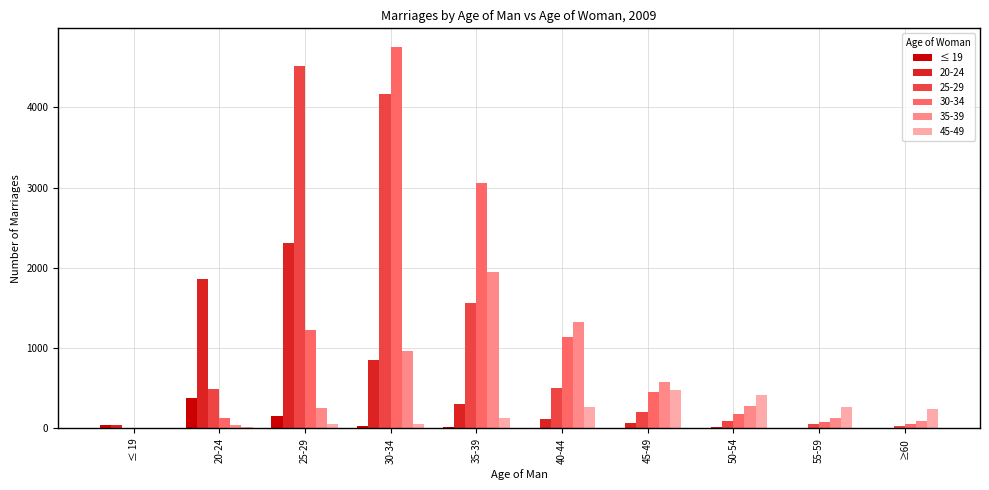

Count the number of data series in this chart.

6